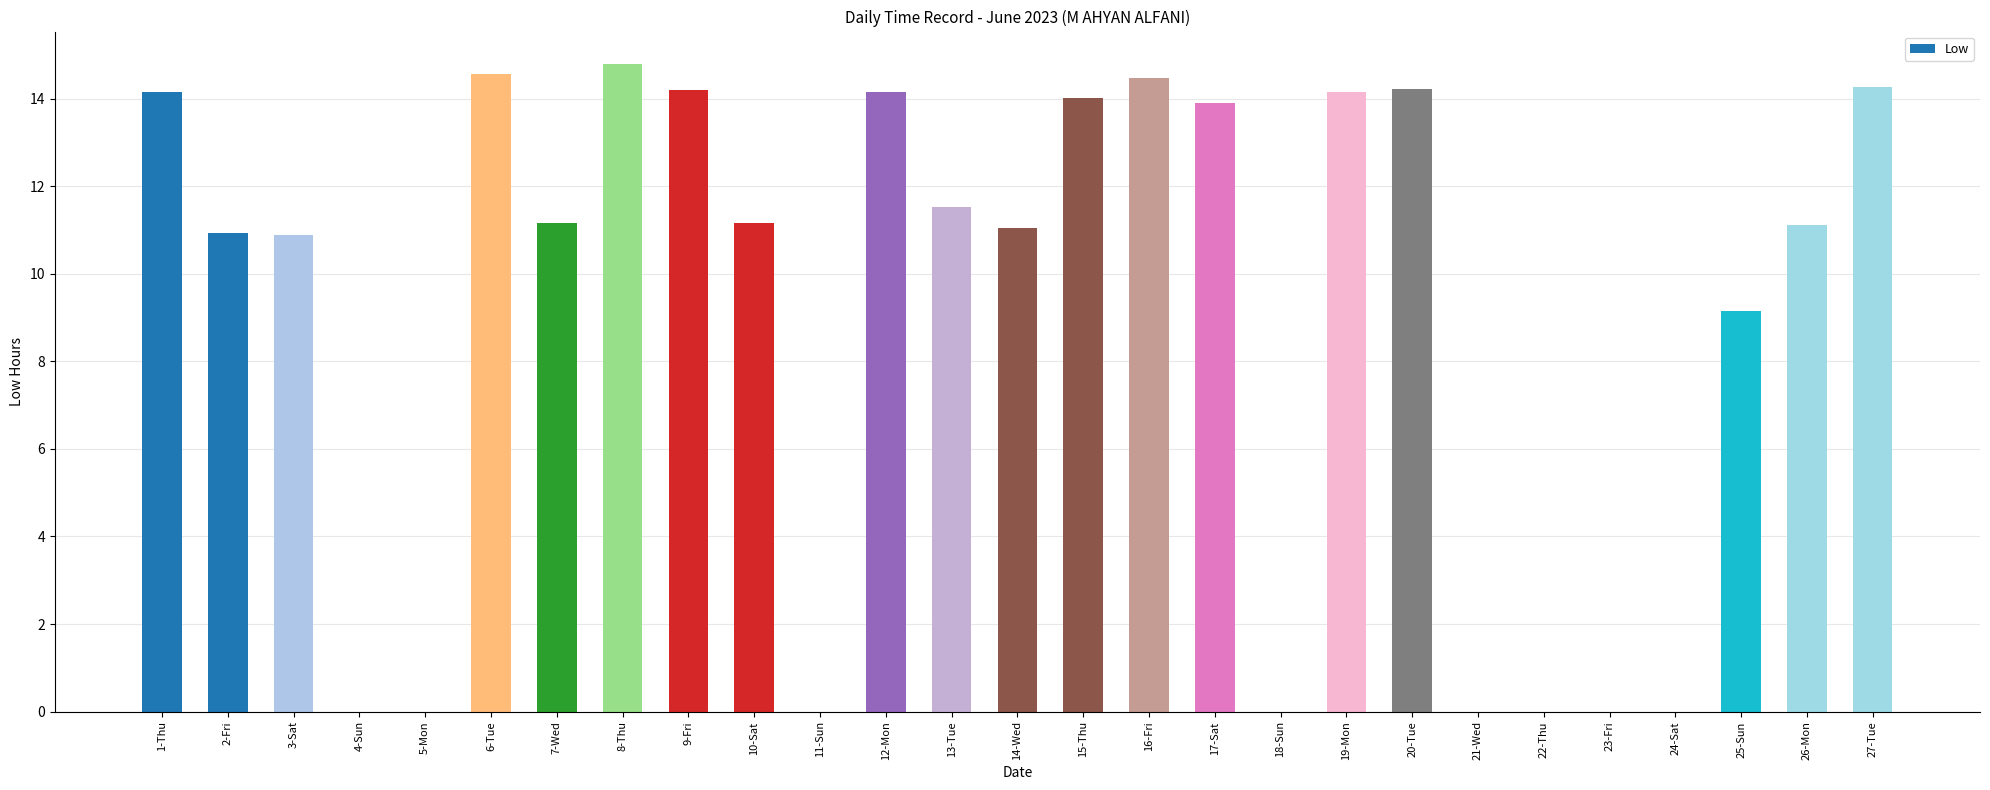

Read the value at 27-Tue.

14.3